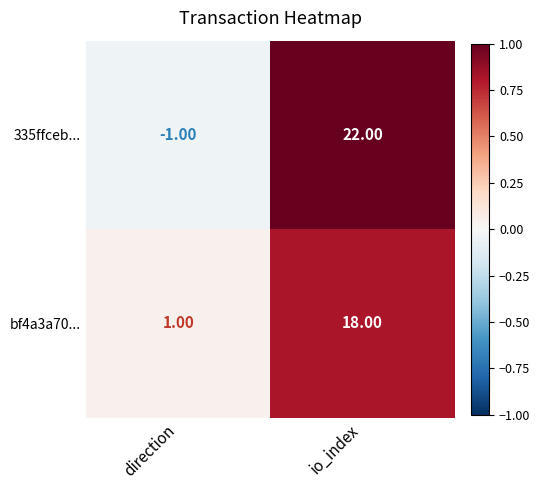

List the labels in order of 335ffceb... value, largest first.

io_index, direction